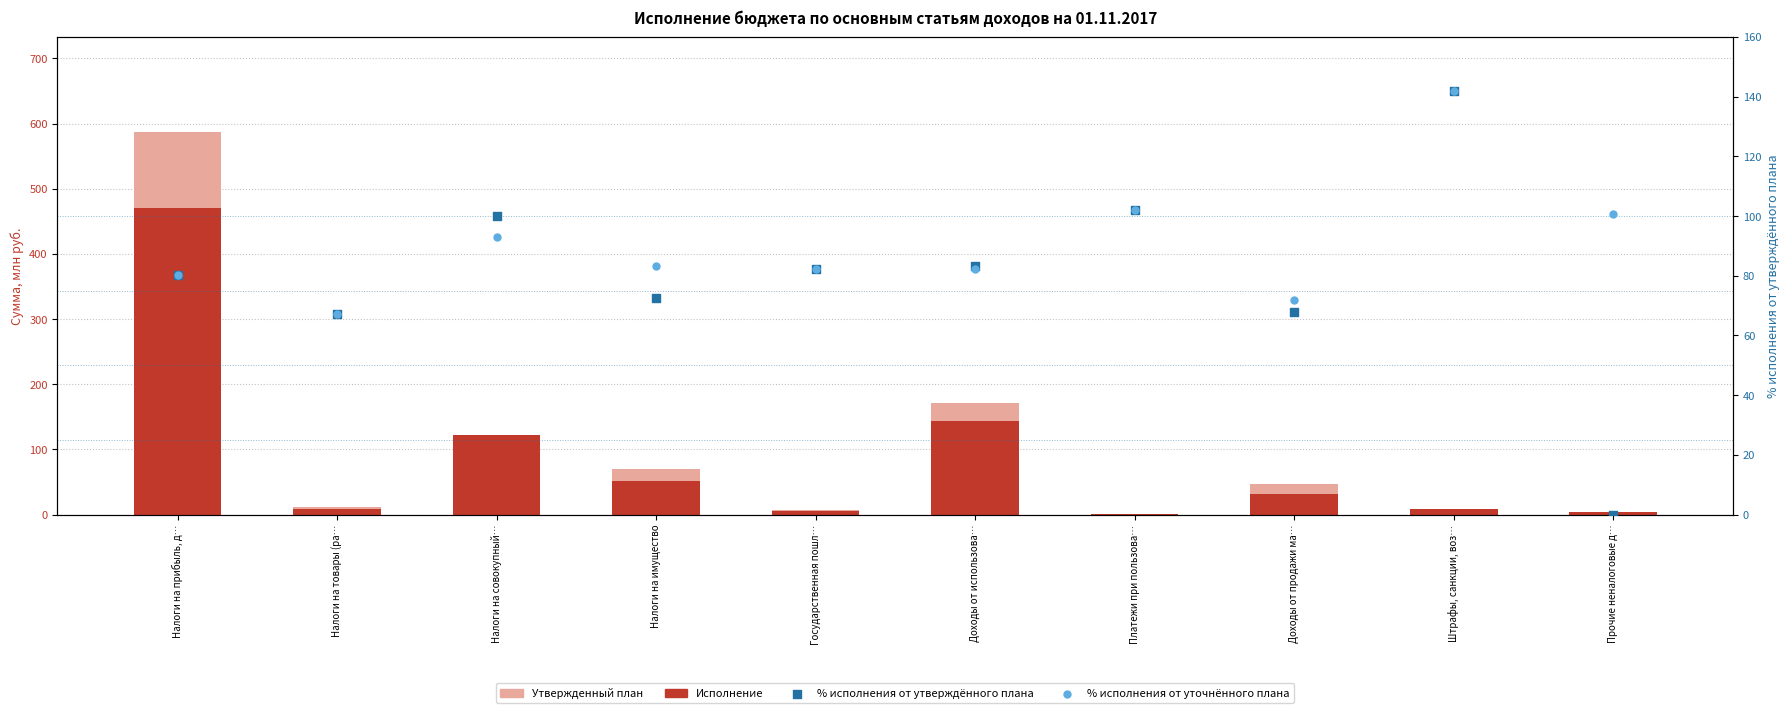

Which series contains the lowest Y value?

% исполнения от утверждённого плана